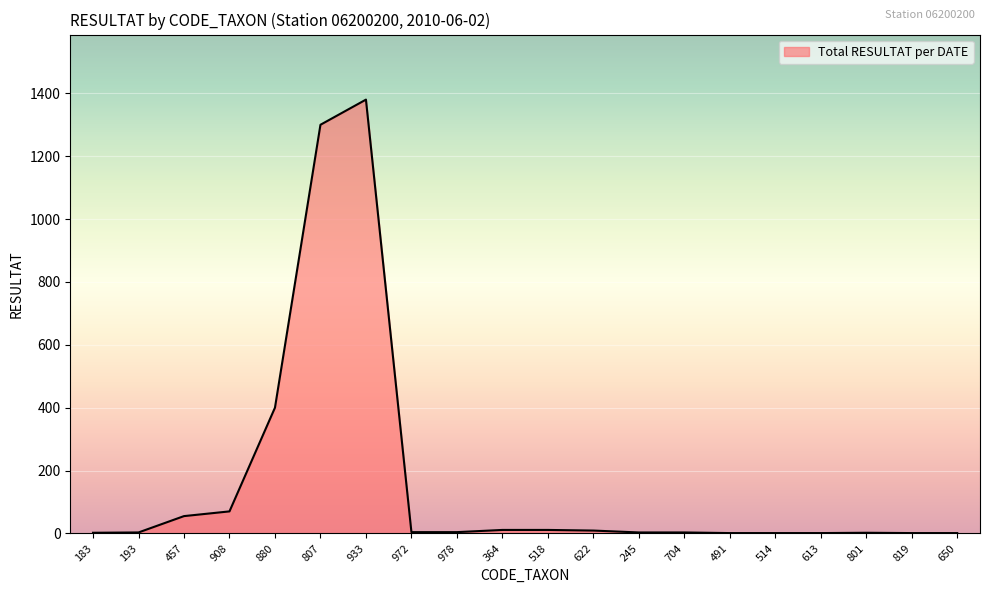

True or false: the data has more than 1 interior local peaks.

True